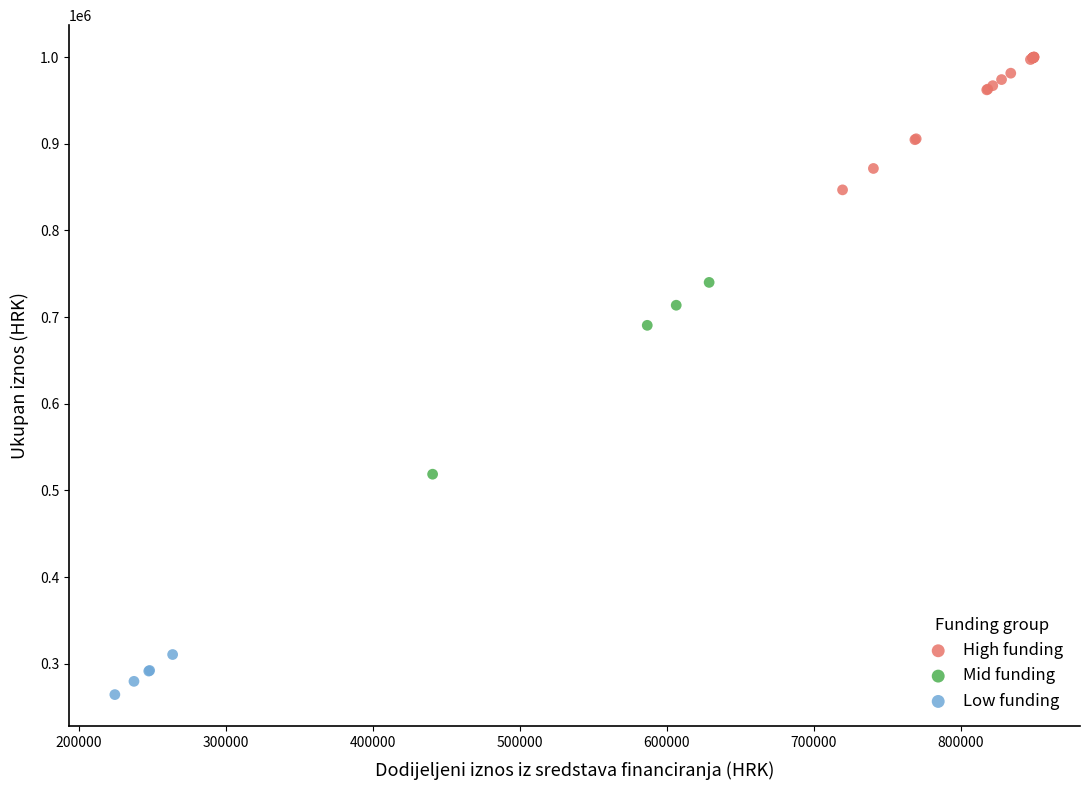

What are all the series names shown in the legend?

High funding, Mid funding, Low funding